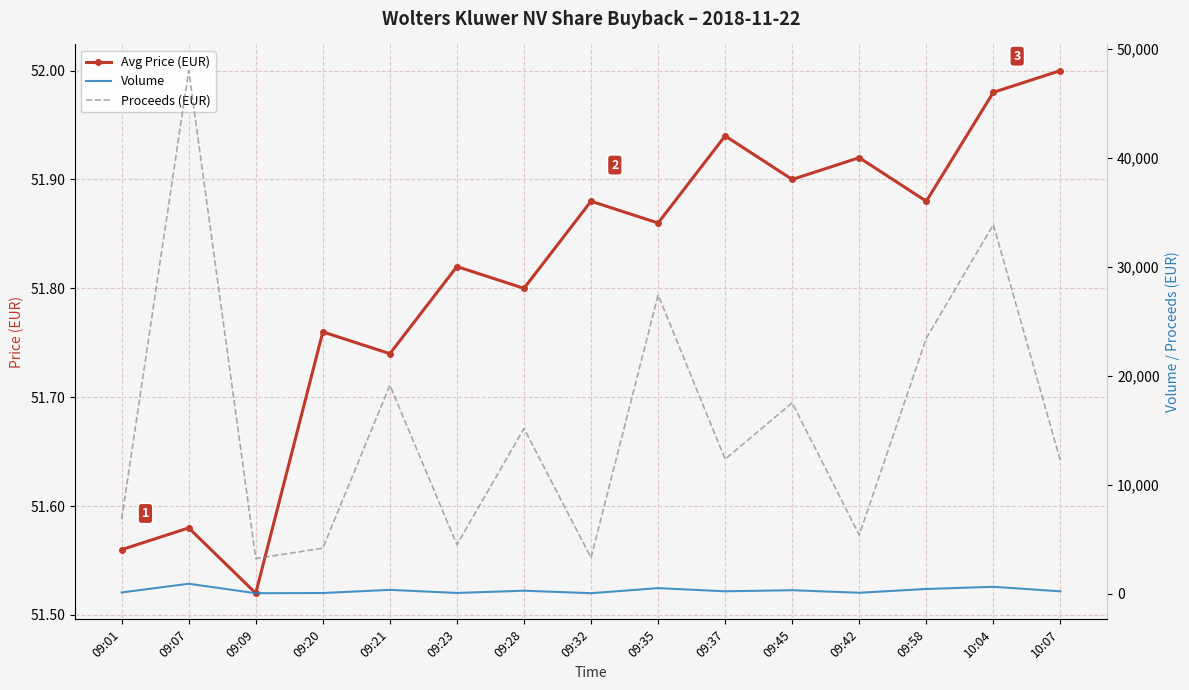

The value of Avg Price (EUR) at 09:23 is 17.4. True or false?

False